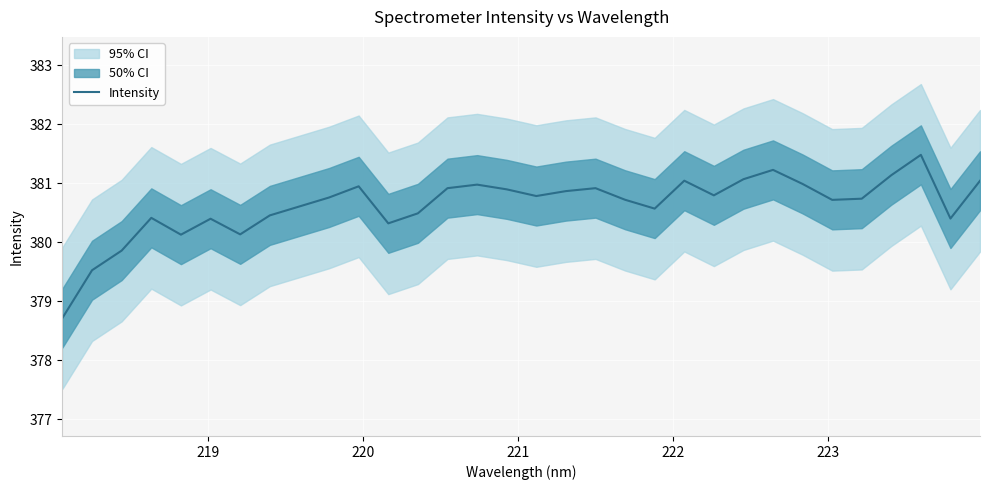

Reading right to left, extract all data points from this chart.

381.0	380.4	381.5	381.1	380.7	380.7	381.0	381.2	381.1	380.8	381.0	380.6	380.7	380.9	380.9	380.8	380.9	381.0	380.9	380.5	380.3	380.9	380.8	380.6	380.5	380.1	380.4	380.1	380.4	379.9	379.5	378.7